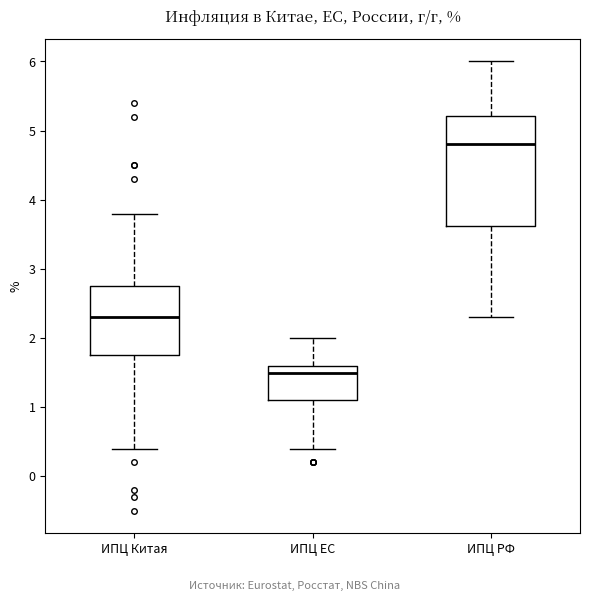

Which box has the highest median line?

ИПЦ РФ